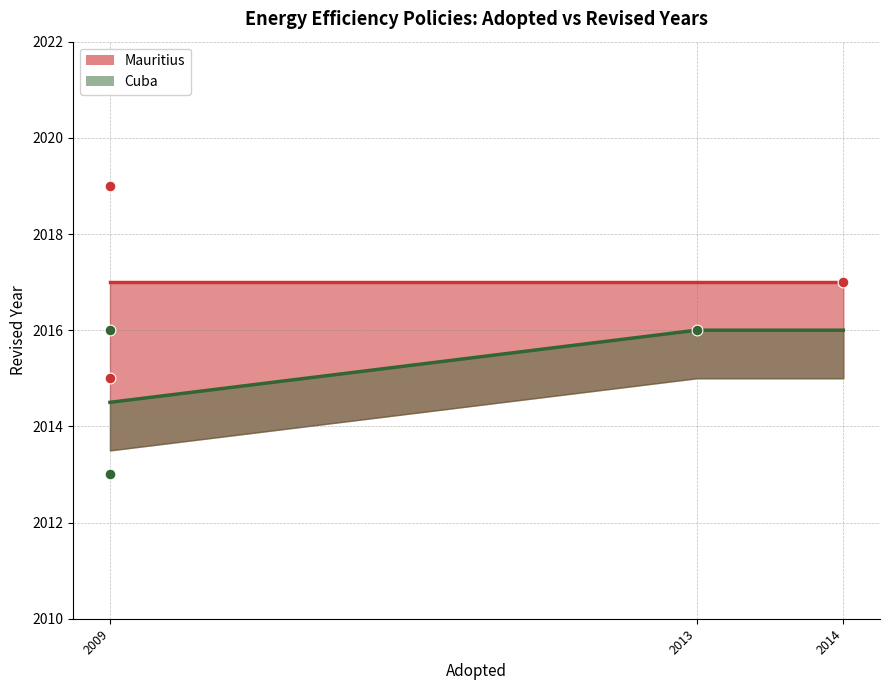

Is the value of Mauritius trend at 2009 greater than the value of Cuba trend at 2009?

Yes